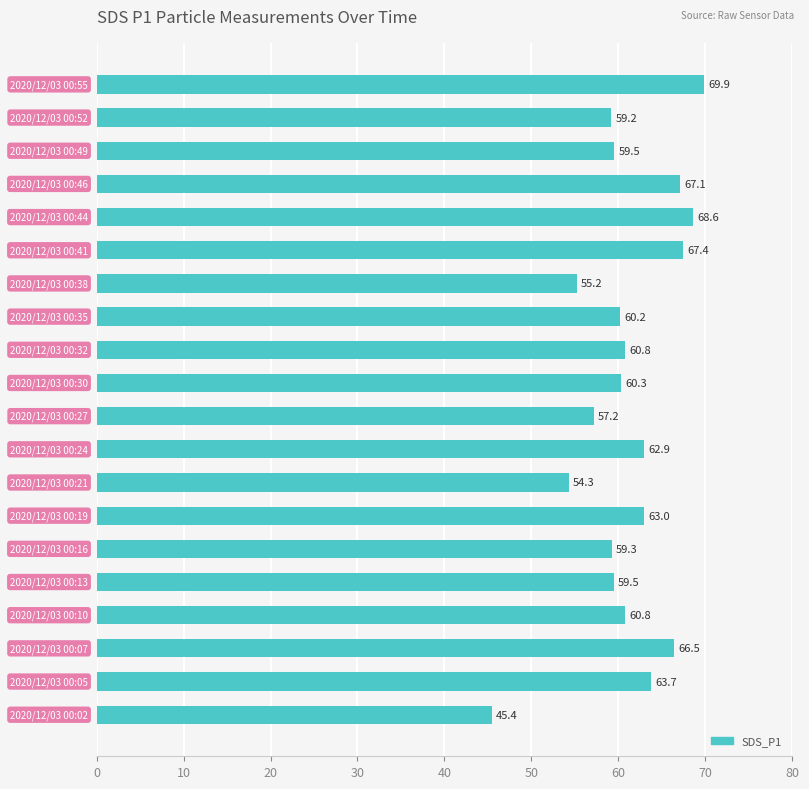

What is the greatest value displayed?

69.9